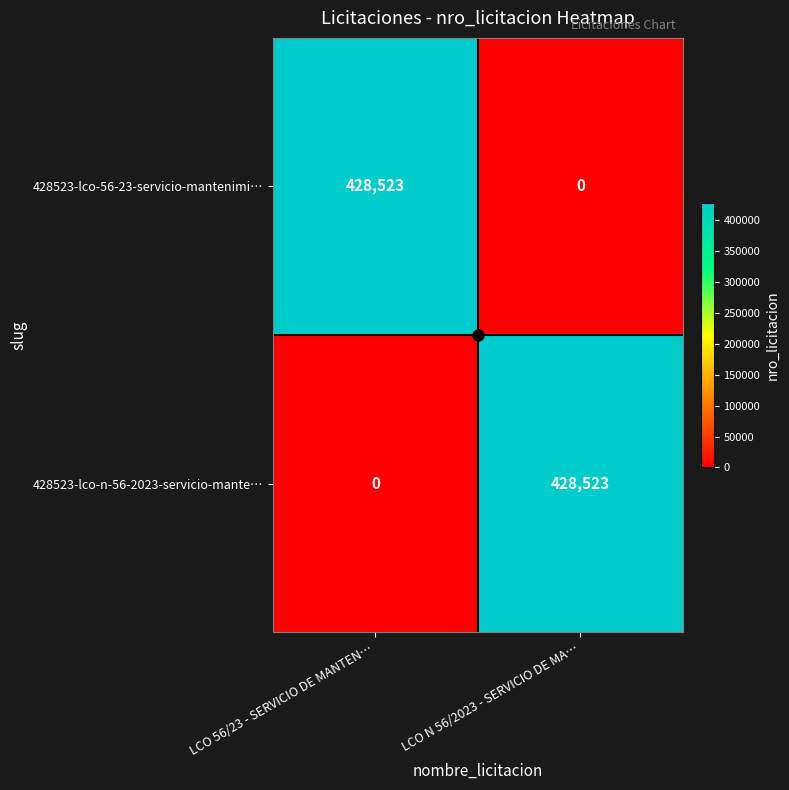

What is the sum of all 428523-lco-56-23-servicio-mantenimi… values?

428523